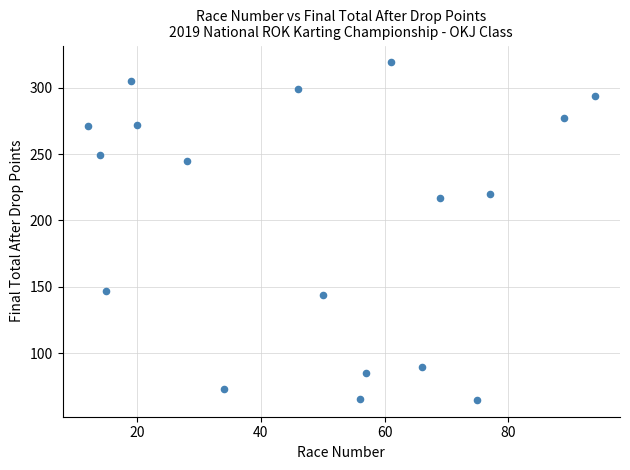

What Y value in the scatter plot is closest to 192?

217